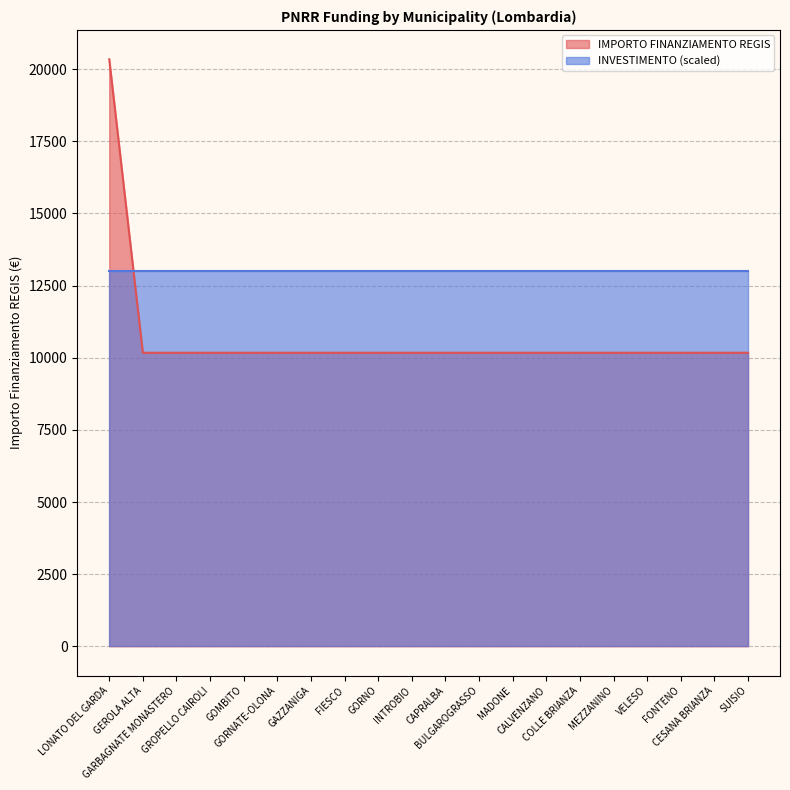

Where is the data nearest to the value 15258?

LONATO DEL GARDA